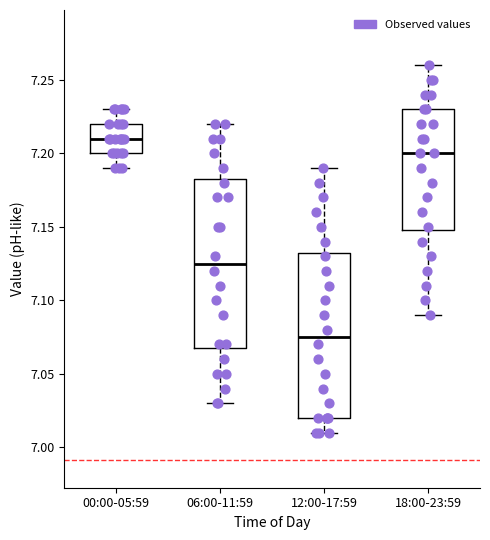

Which box's median line is the highest?

00:00-05:59